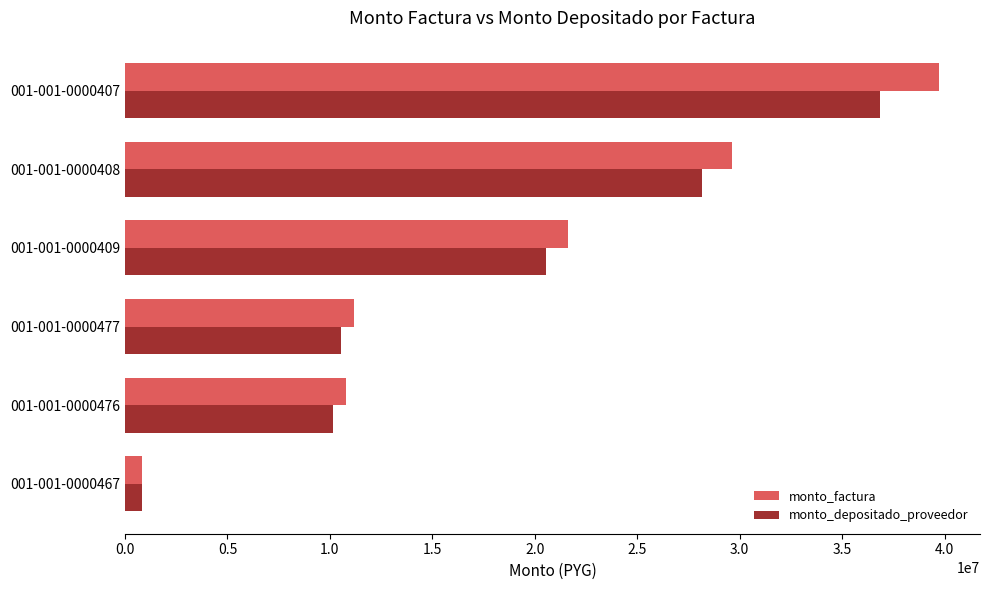

Where is monto_factura nearest to the value 20291685?

001-001-0000409